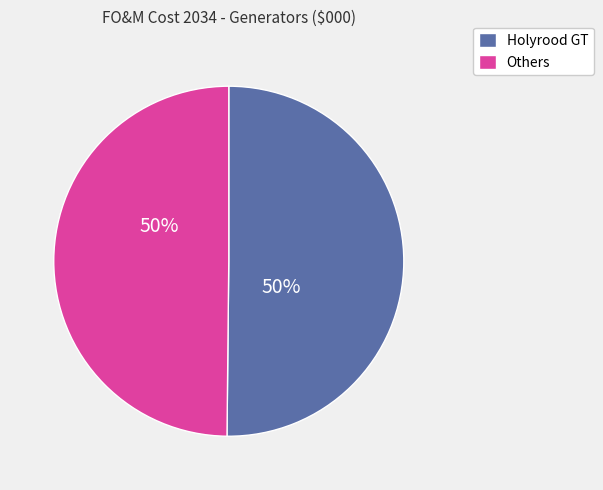

How many segments does this pie chart have?

2